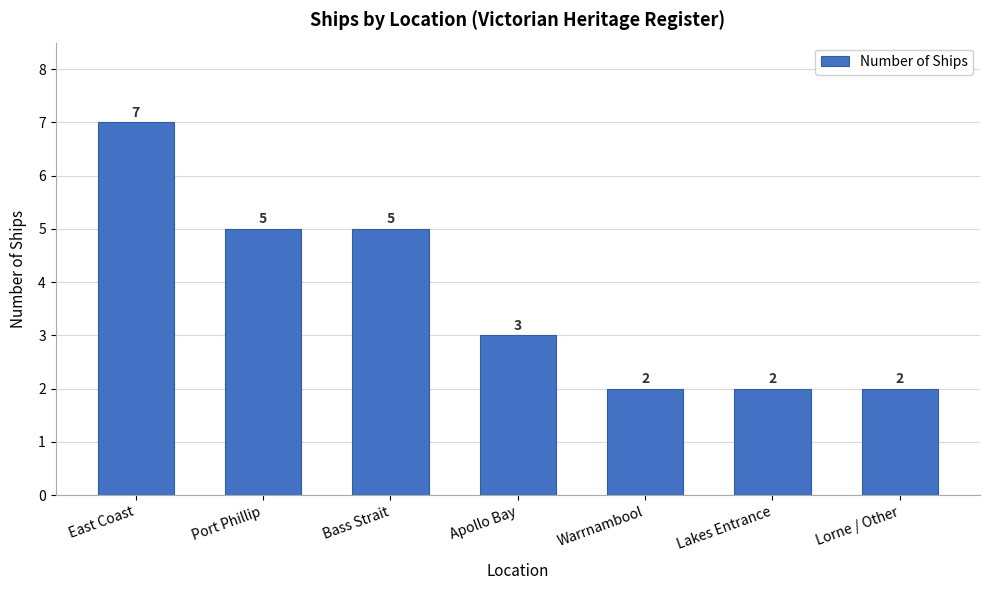

Reading right to left, transcribe all the data shown in this chart.

Lorne / Other=2	Lakes Entrance=2	Warrnambool=2	Apollo Bay=3	Bass Strait=5	Port Phillip=5	East Coast=7